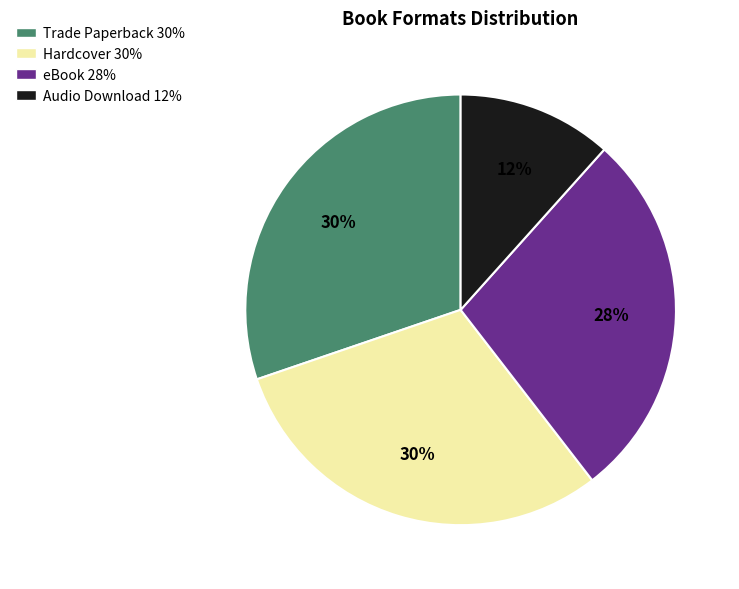

To the nearest percent, what is the average slice percentage?

25%